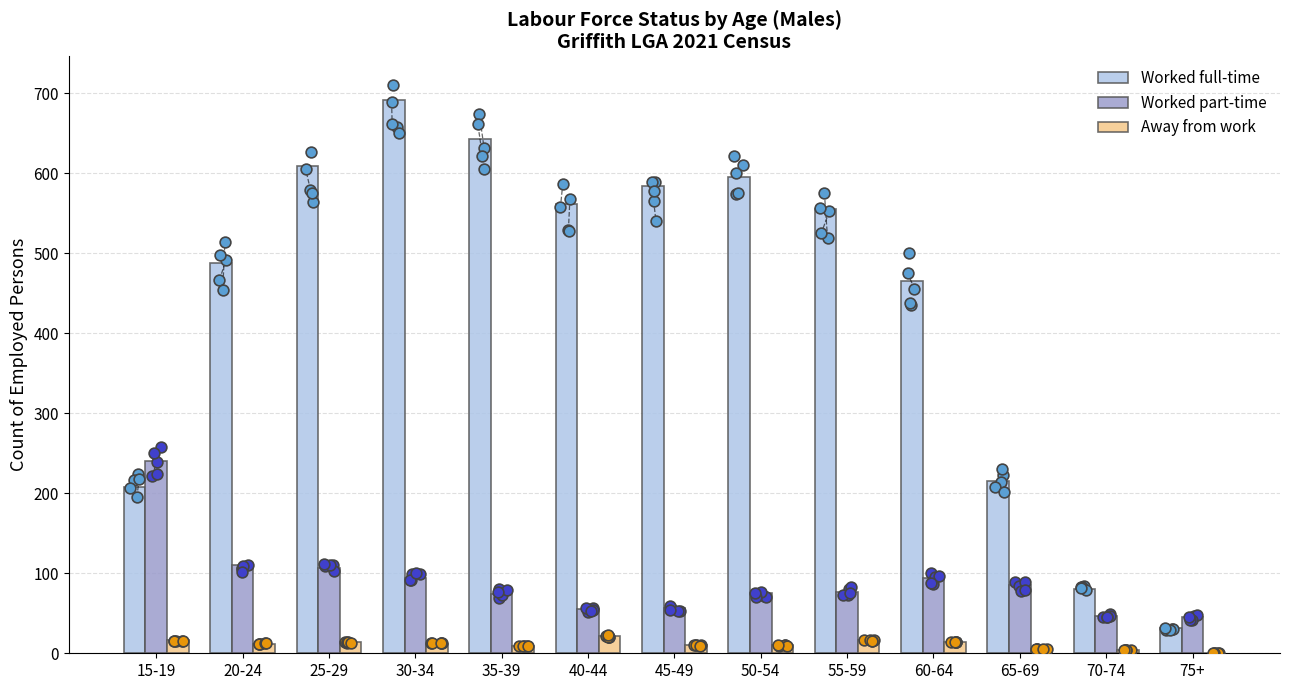

Which series reaches the minimum Y coordinate?

Away from work